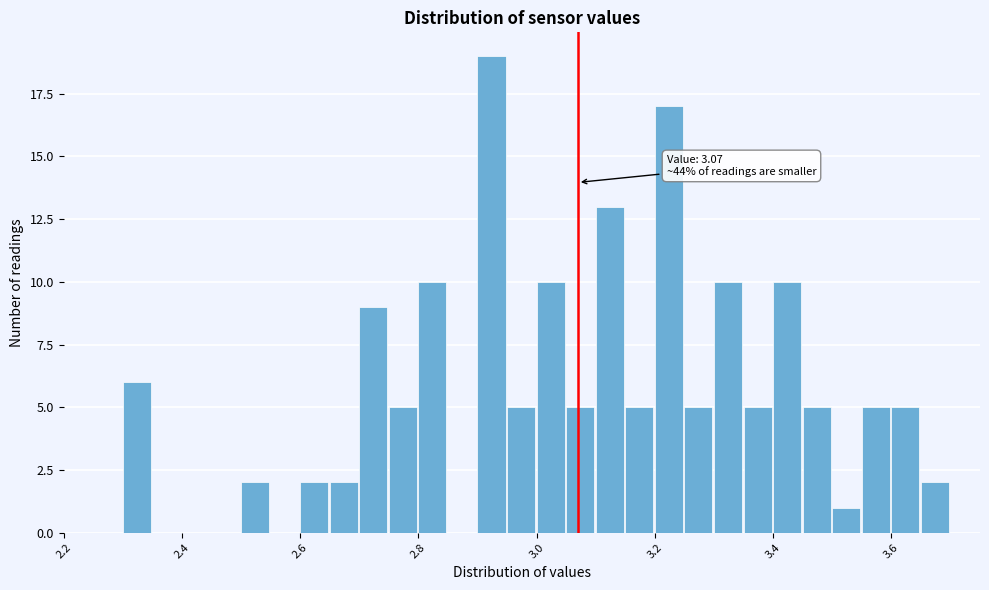

Read against the x-axis, roughly where is the centre of the tallest bar?

2.92